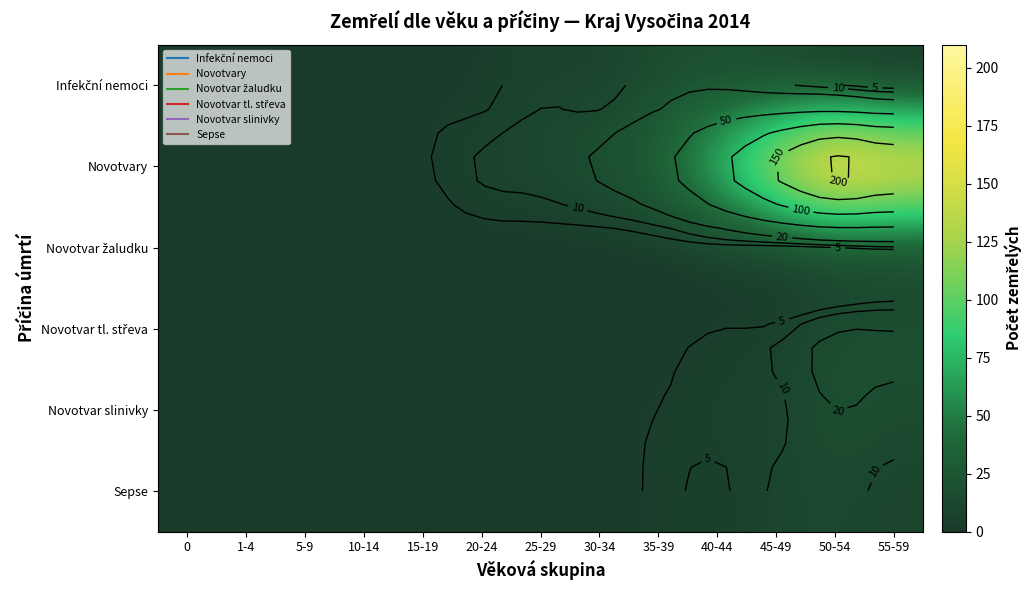

Which series has the largest range (max minus min)?

Novotvary